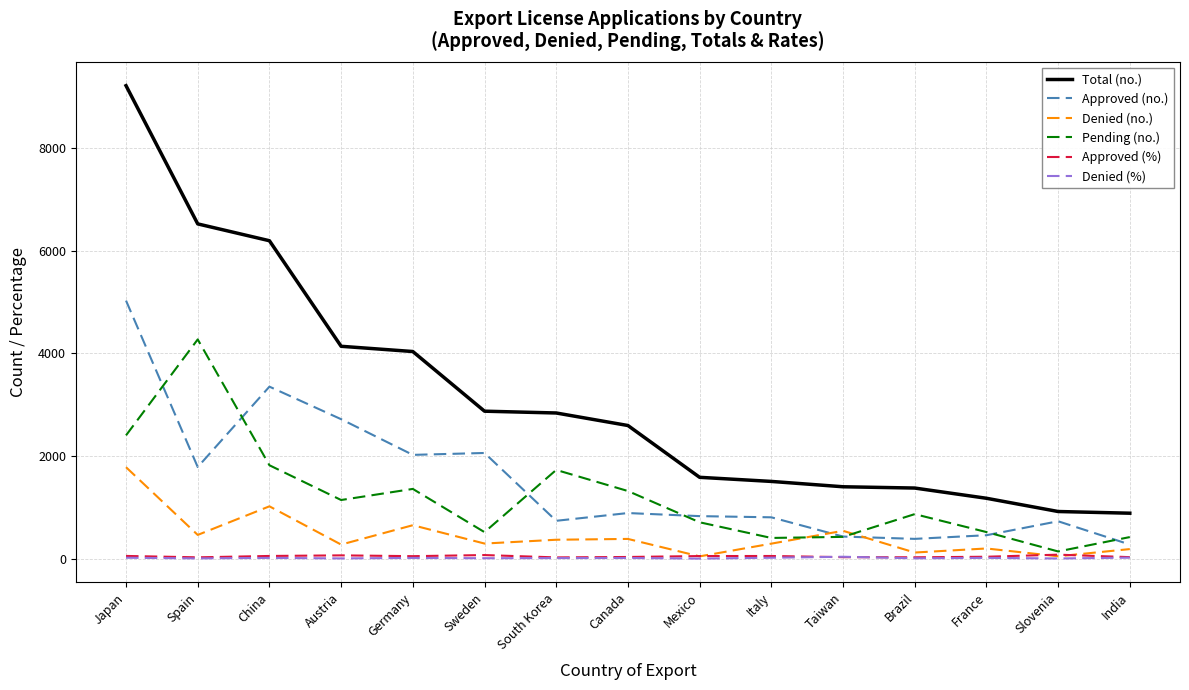

What is the minimum value for Denied (no.)?

46.0